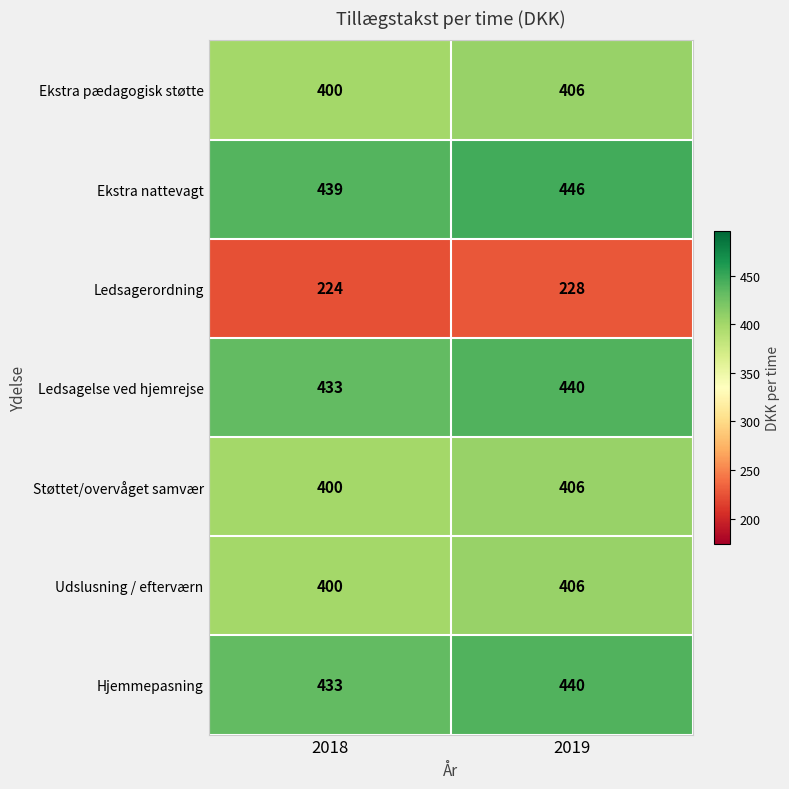

What is the spread (max minus min) of values at 2019?

218